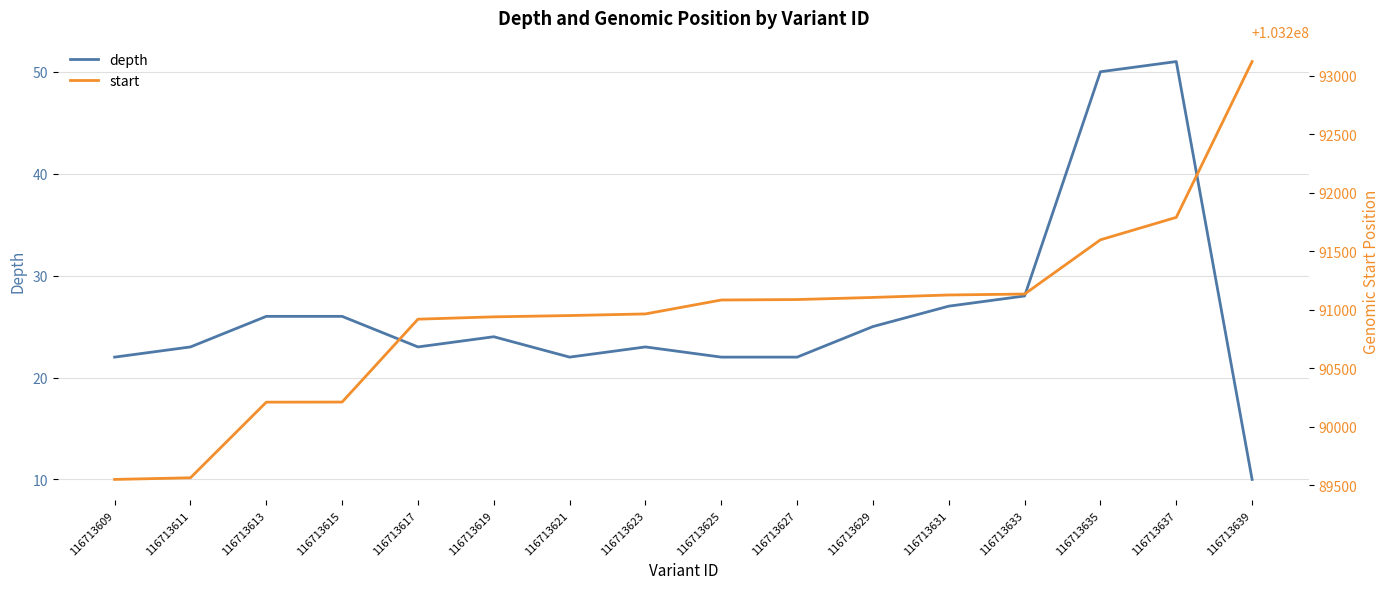

At which label does start first exceed 103291083?

116713627